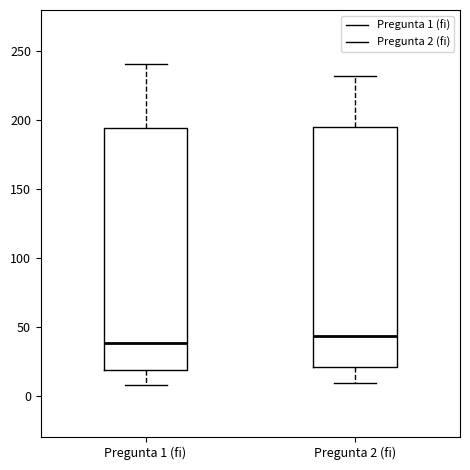

Reading left to right, transcribe this box plot: for each box, give where its median line is, the range the box spans, and where its two whiskers end, as read against the y-axis. The values are not printed on the chart, so give them approximately, as read against the axis.

Pregunta 1 (fi): median 40, box 20 to 195, whiskers 10 to 240
Pregunta 2 (fi): median 45, box 20 to 195, whiskers 10 to 230